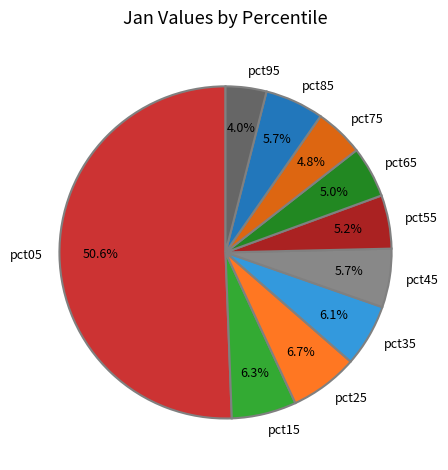

What is the majority slice?

pct05